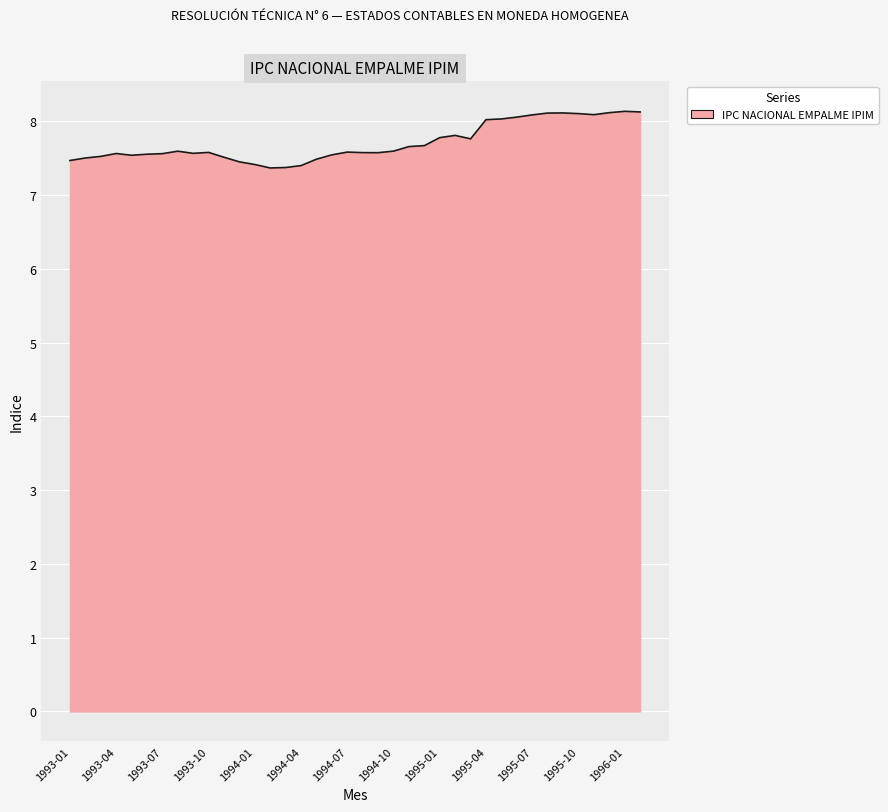

How many lines are shown in the chart?

1